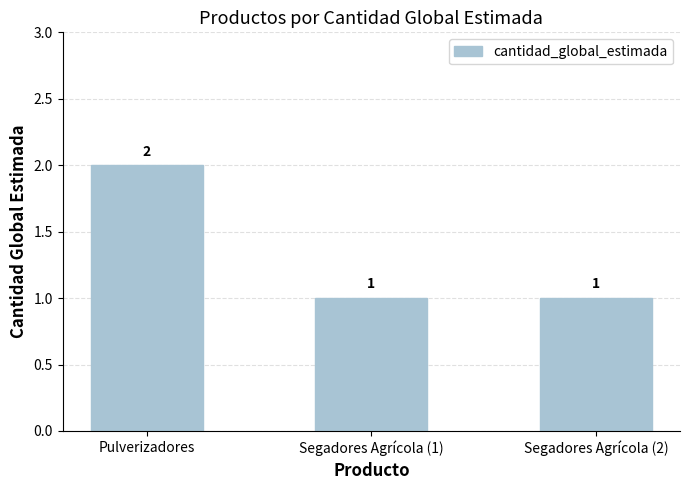

What is the sum of the values at Pulverizadores and Segadores Agrícola (2)?

3